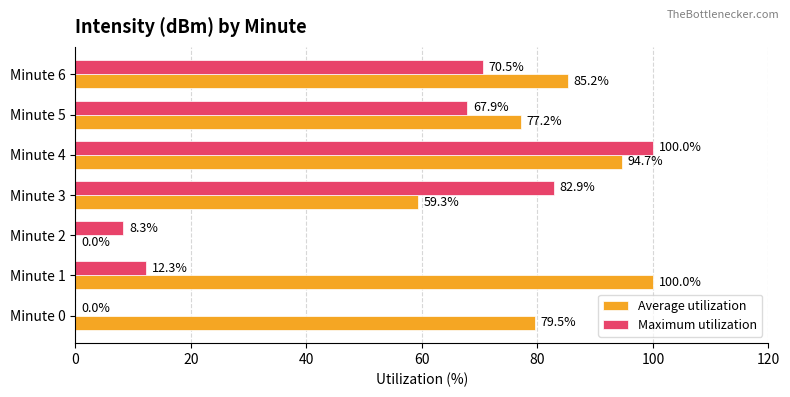

The value of Maximum utilization at Minute 5 is 67.9. True or false?

True